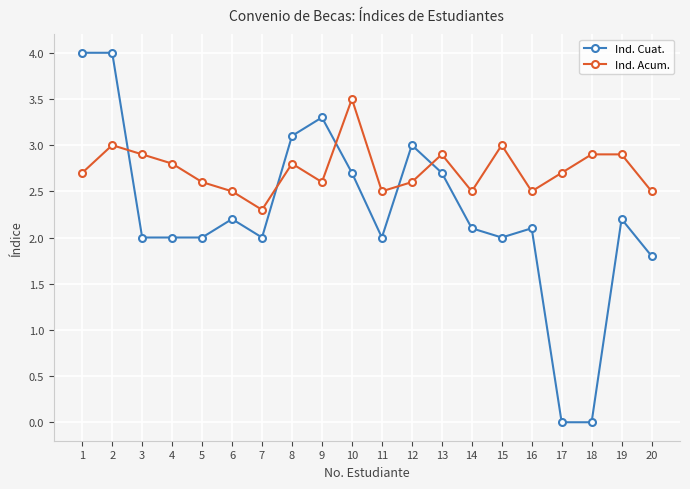

What is the value of the Ind. Cuat. point at the 12th from the left?

3.0